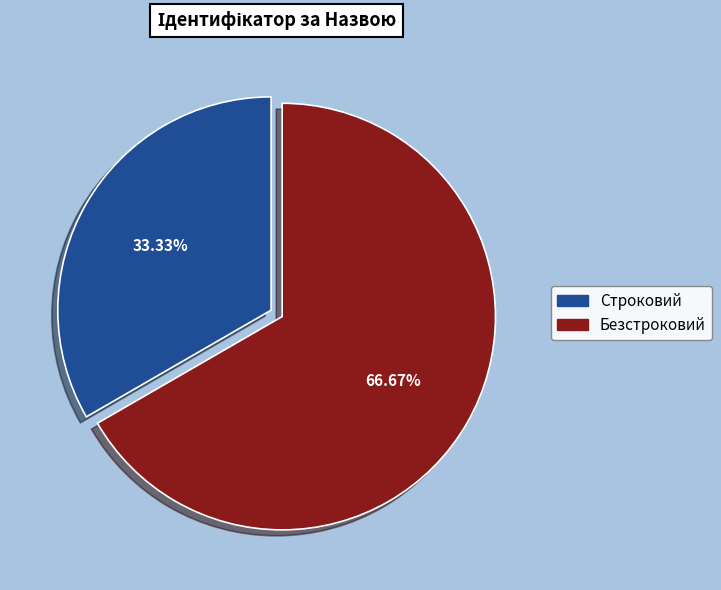

What is the total percentage of Строковий and Безстроковий?

100.0%